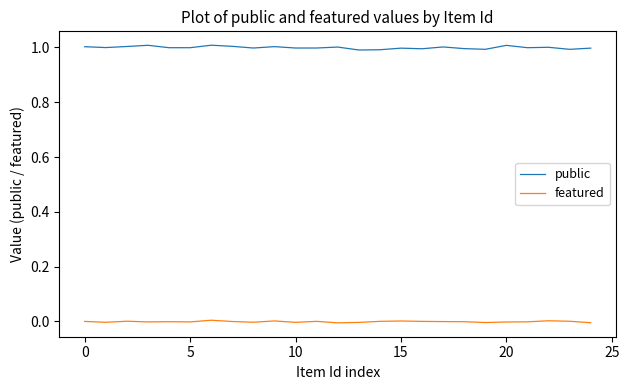

Which series has the largest range (max minus min)?

public